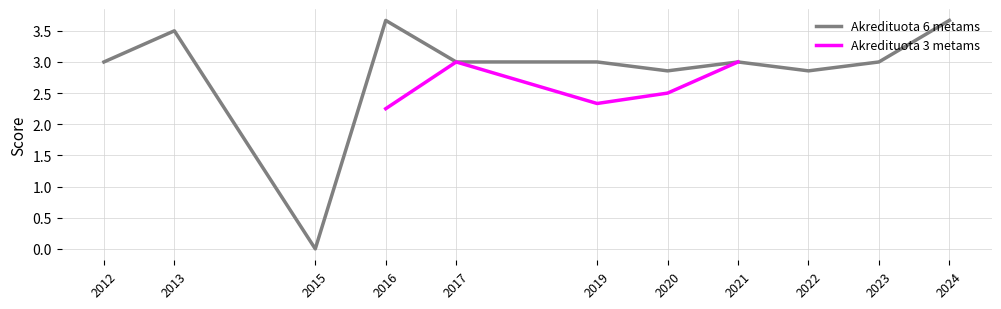

The Akredituota 3 metams series shows 3.0 at 2021. True or false?

True